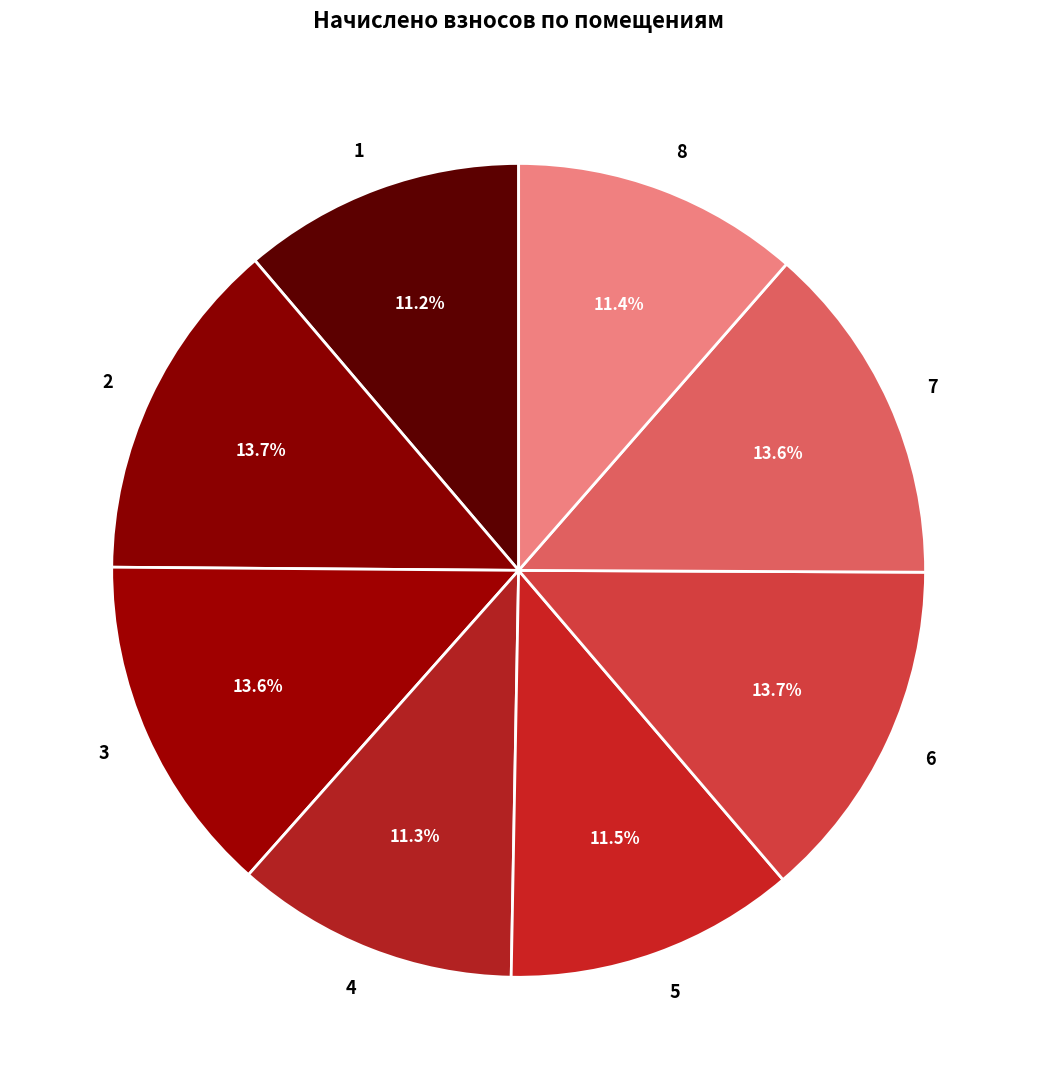

What percentage do 4 and 5 together represent?

22.8%